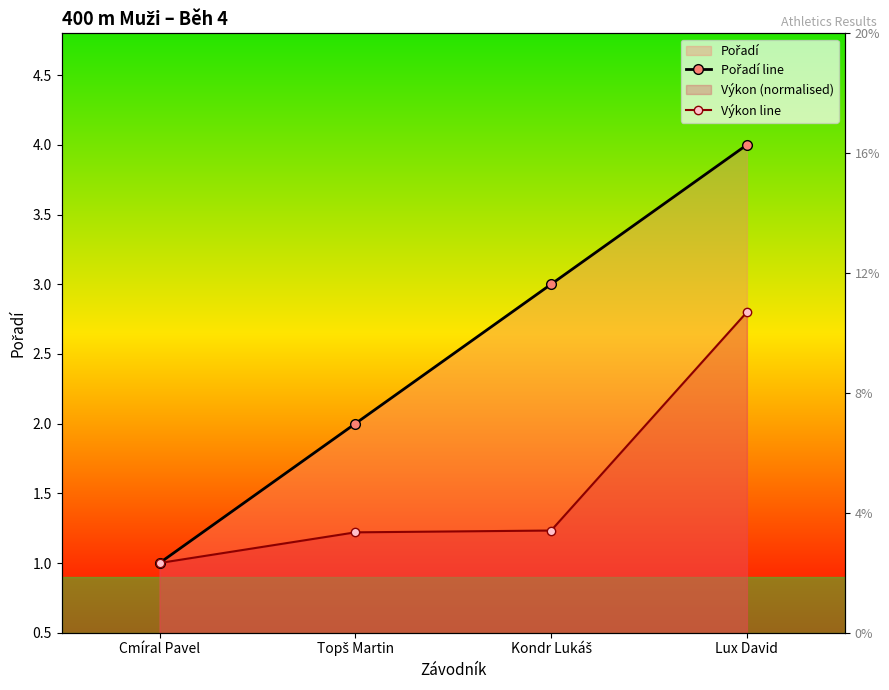

True or false: Pořadí line and Výkon line cross at least once.

False